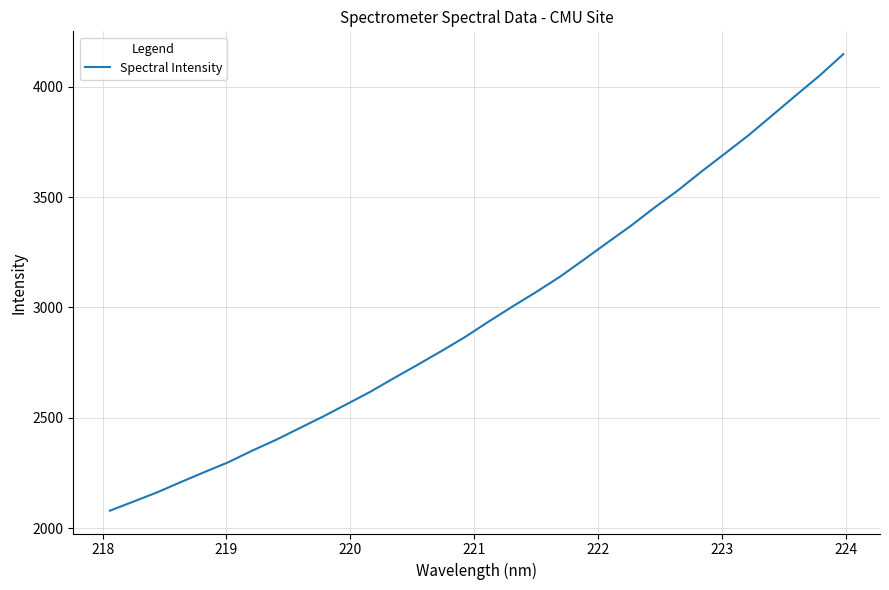

What is the difference between the maximum and minimum values?

2069.2